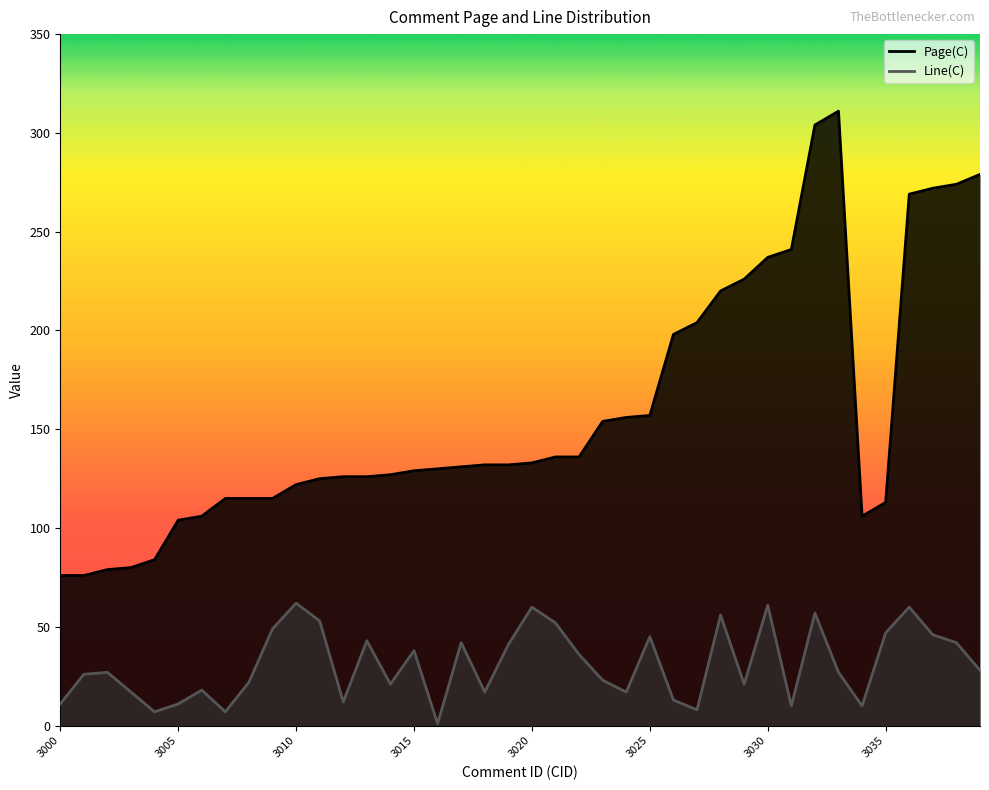

Rank the series by their maximum value, from lowest to highest.

Line(C), Page(C)